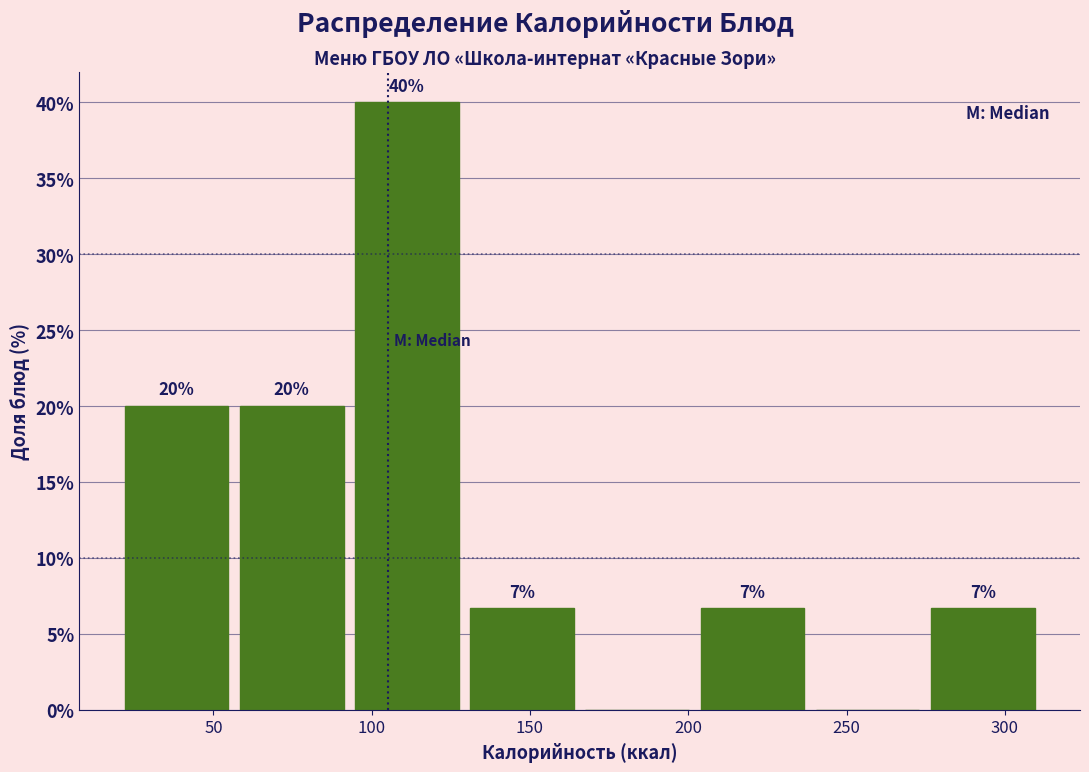

Which range on the x-axis has the tallest bar?

95 to 130